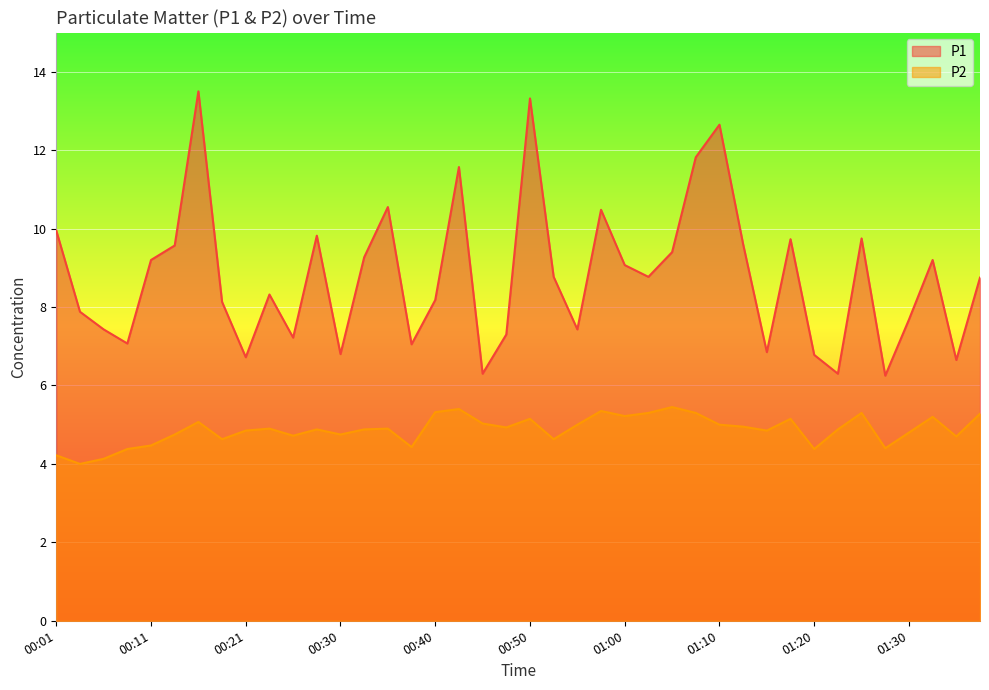

The value of P1 at 00:06 is 4.3. True or false?

False